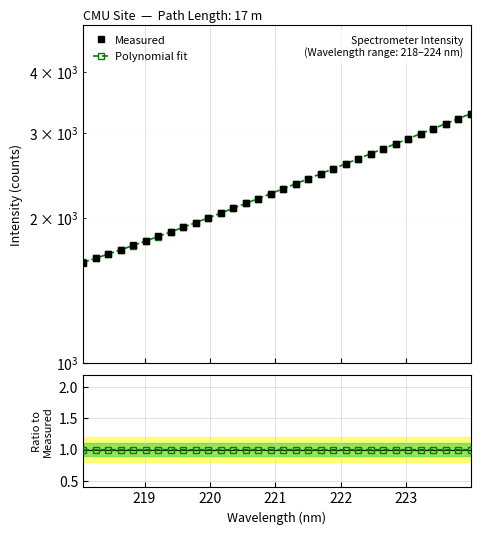

True or false: Polynomial fit and Ratio to Measured intersect in this chart.

False